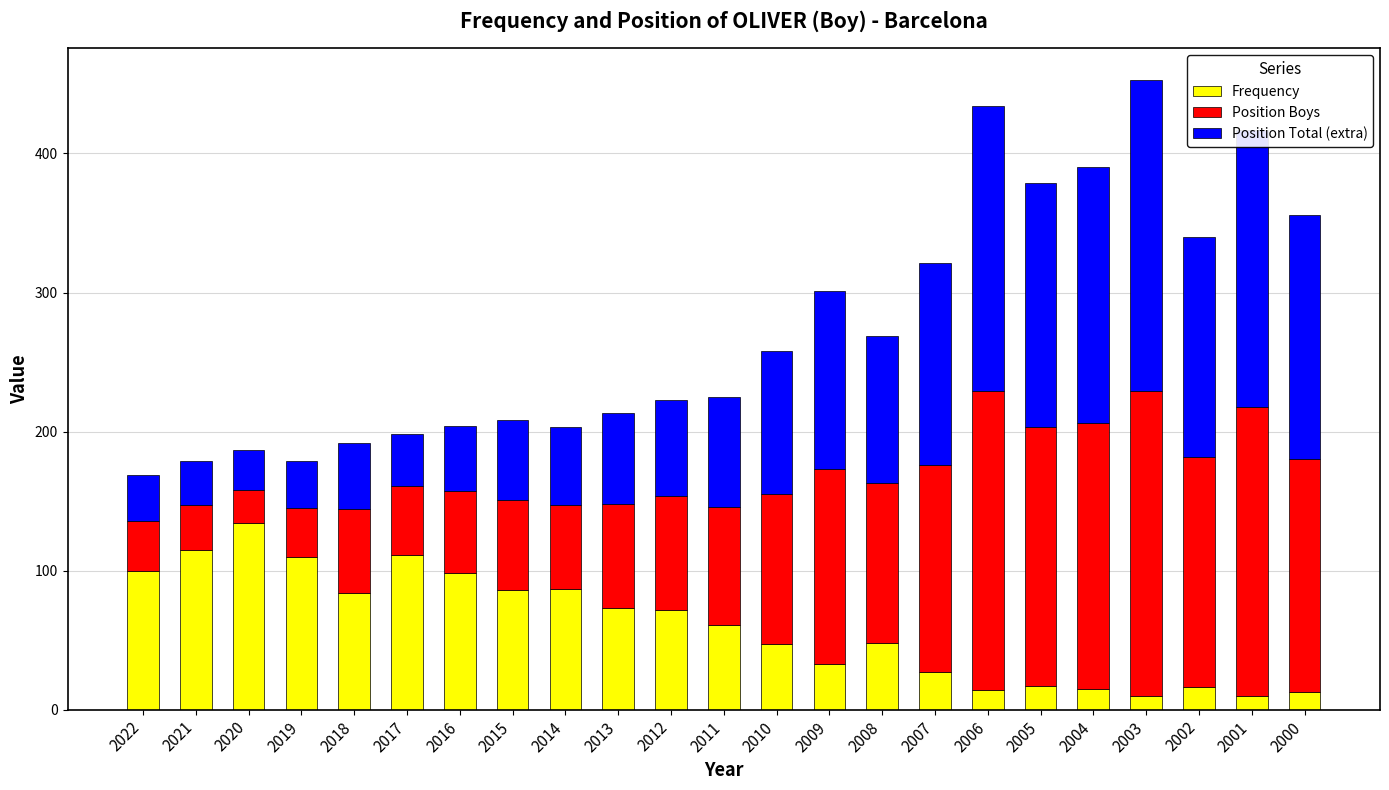

What are all the series names shown in the legend?

Frequency, Position Boys, Position Total (extra)